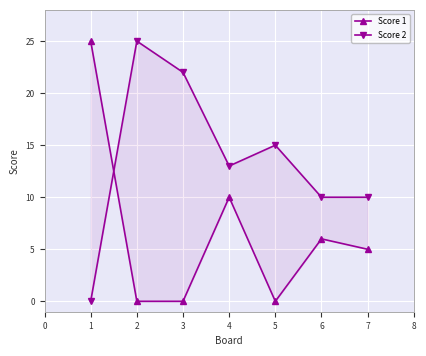

Which series has the largest total across all categories?

Score 2